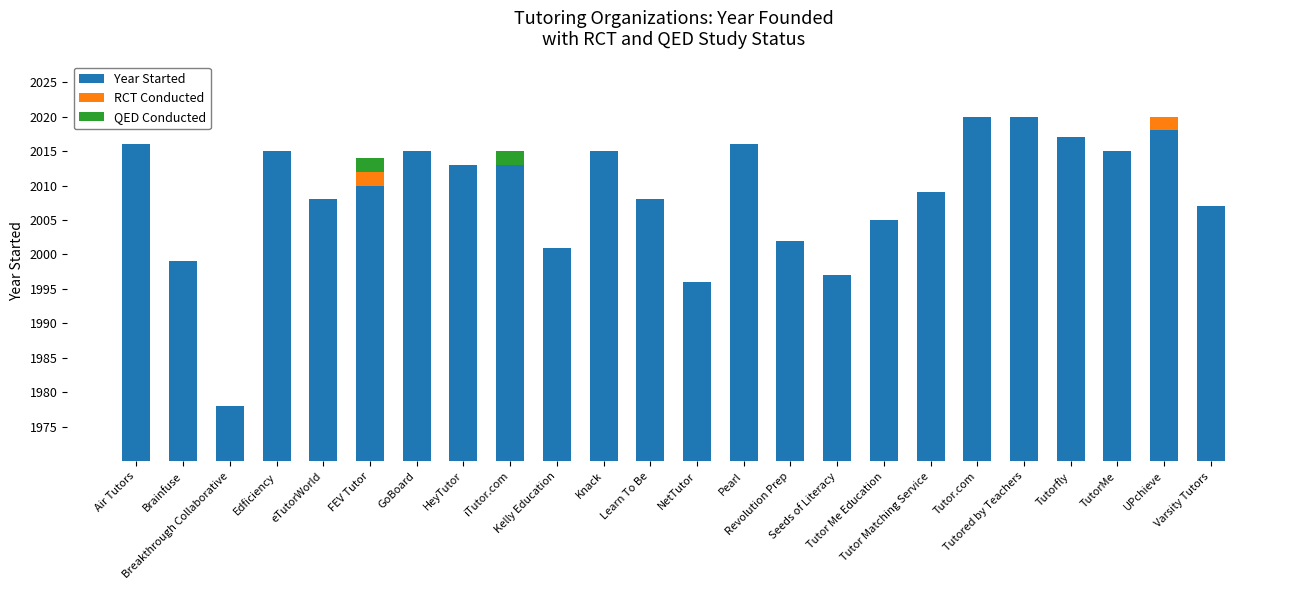

The value of QED Conducted at Tutorfly is 1. True or false?

False